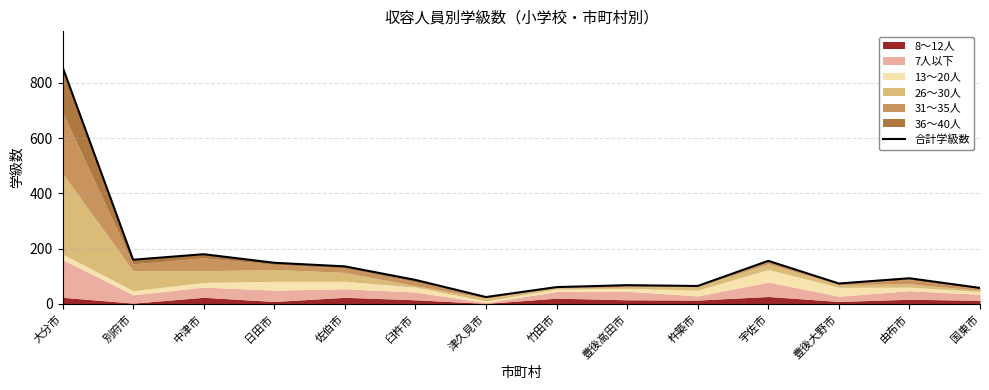

True or false: the data shows 232 at 宇佐市.

False